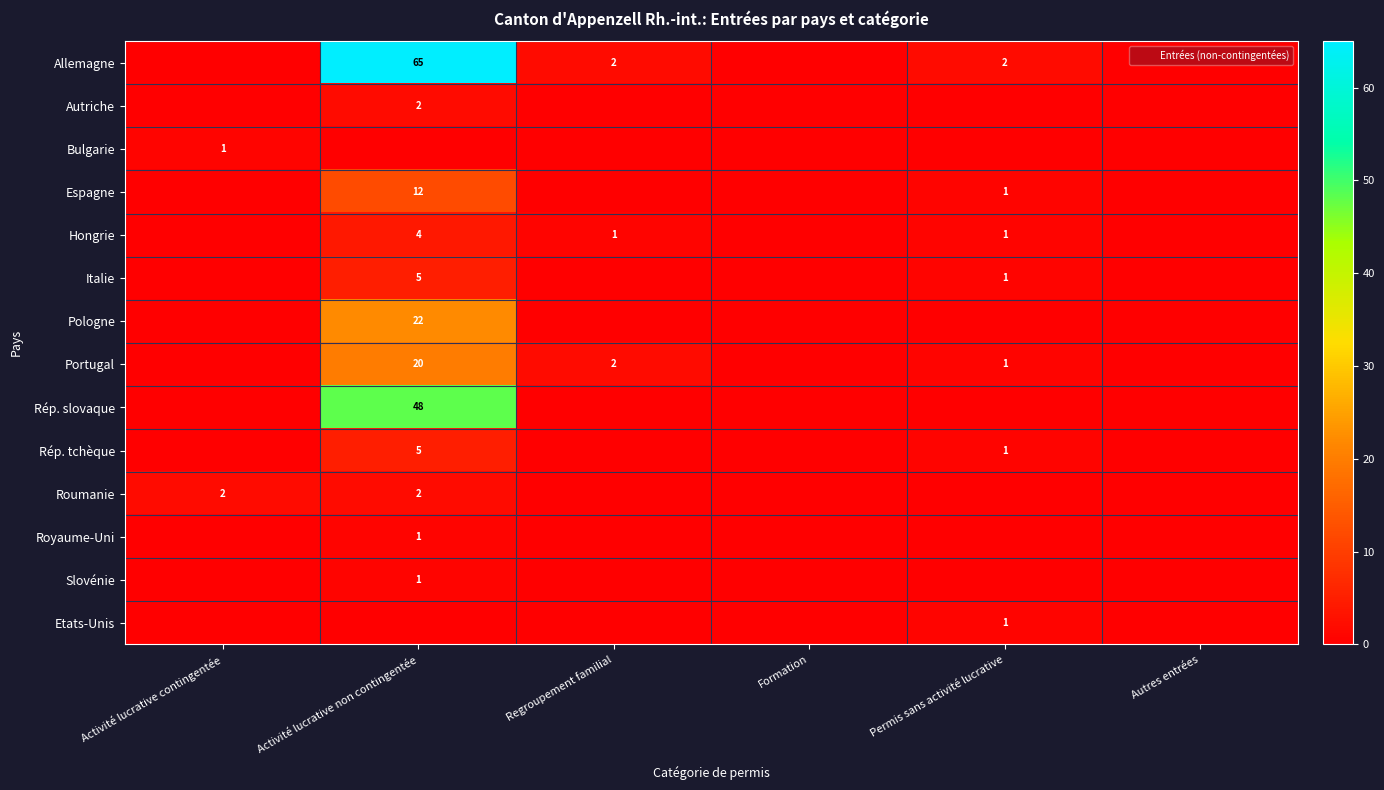

Is it true that Portugal equals 2 at Regroupement familial?

True